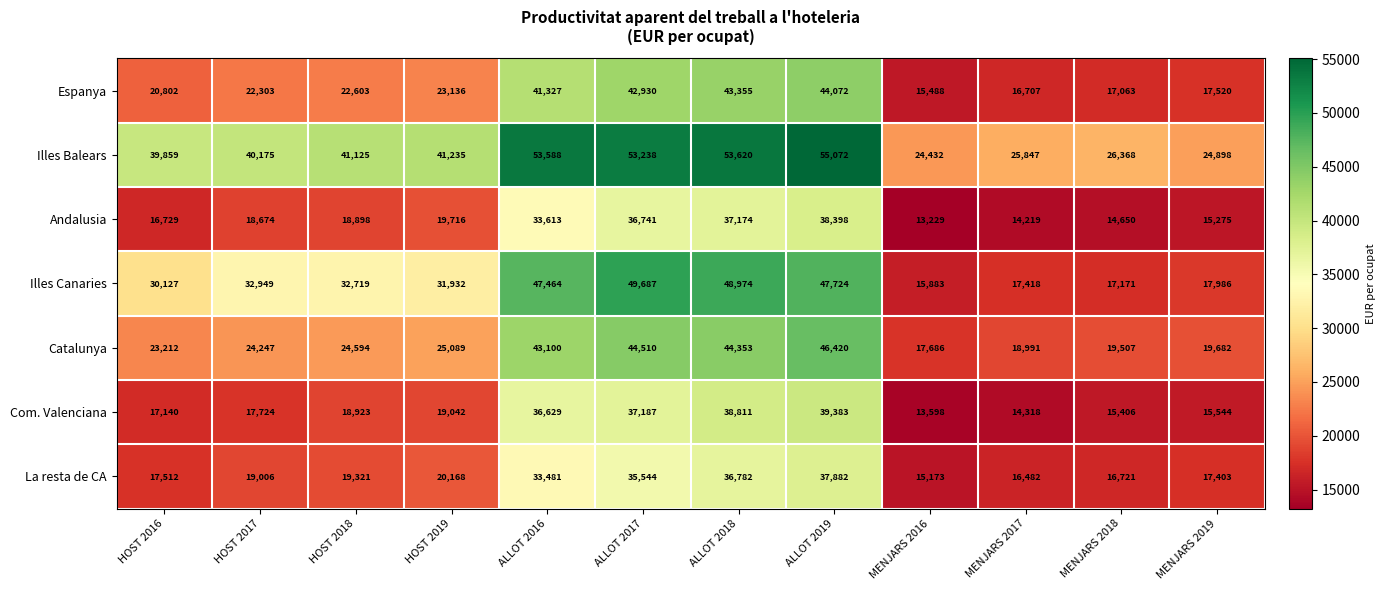

What is the sum of all Illes Canaries values?

390034